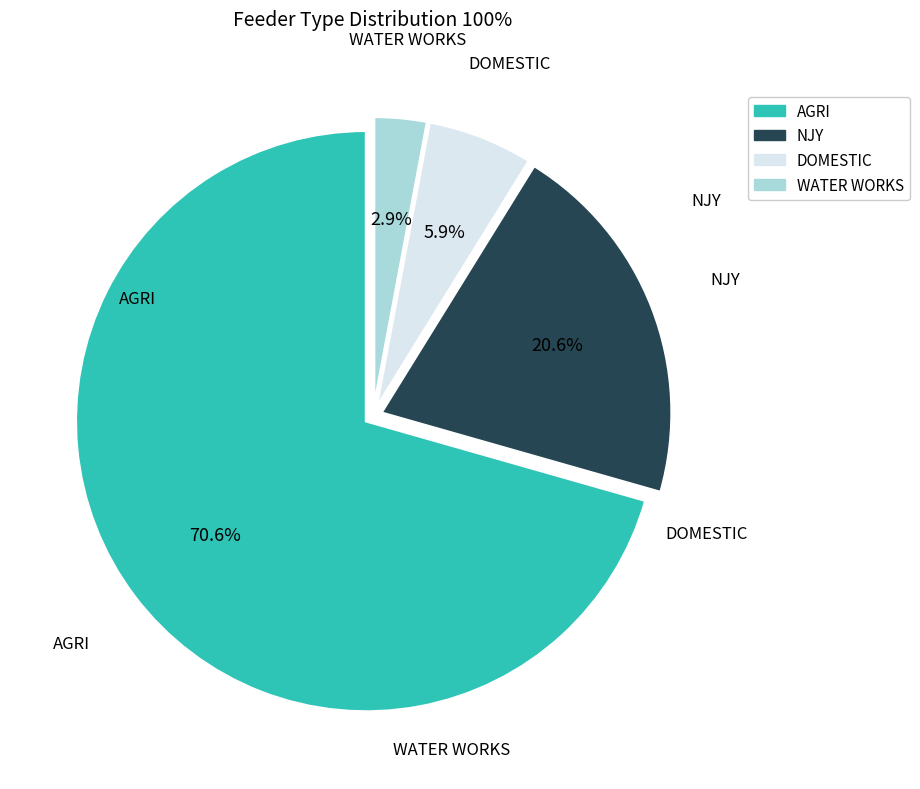

Count the number of slices in the pie.

4